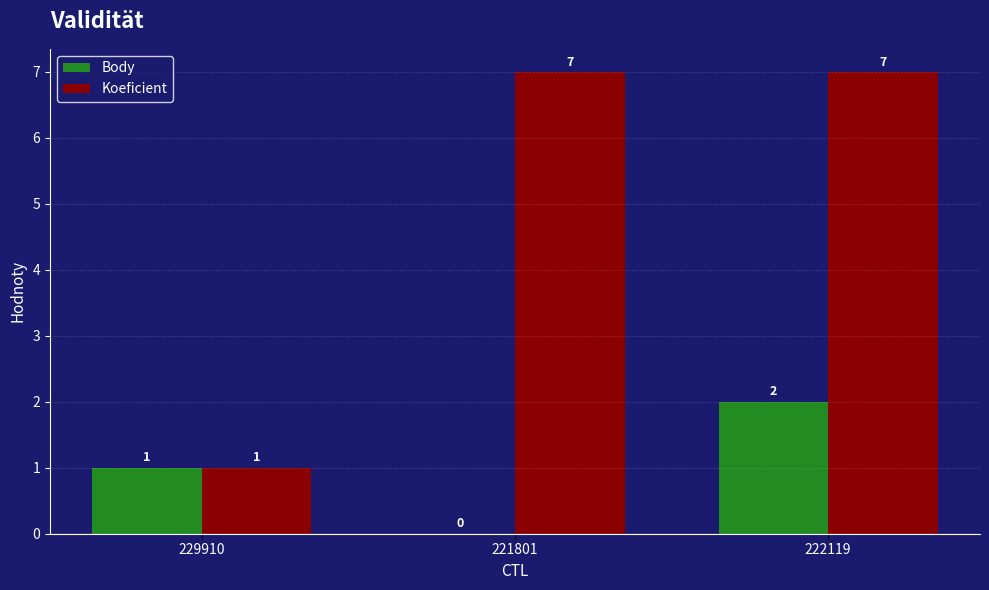

How many Koeficient values are between 1 and 7?

3